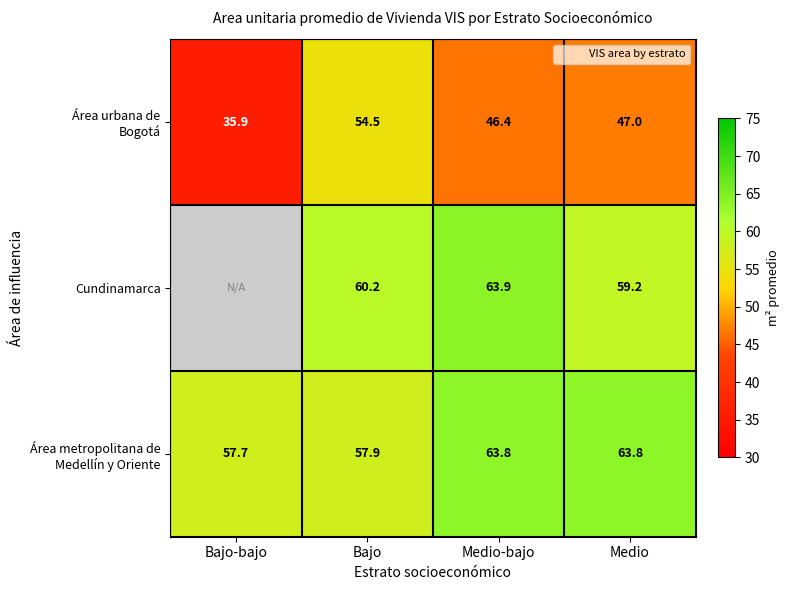

Is the value of Área metropolitana de Medellín y Oriente at Bajo greater than the value of Área urbana de Bogotá at Bajo?

Yes